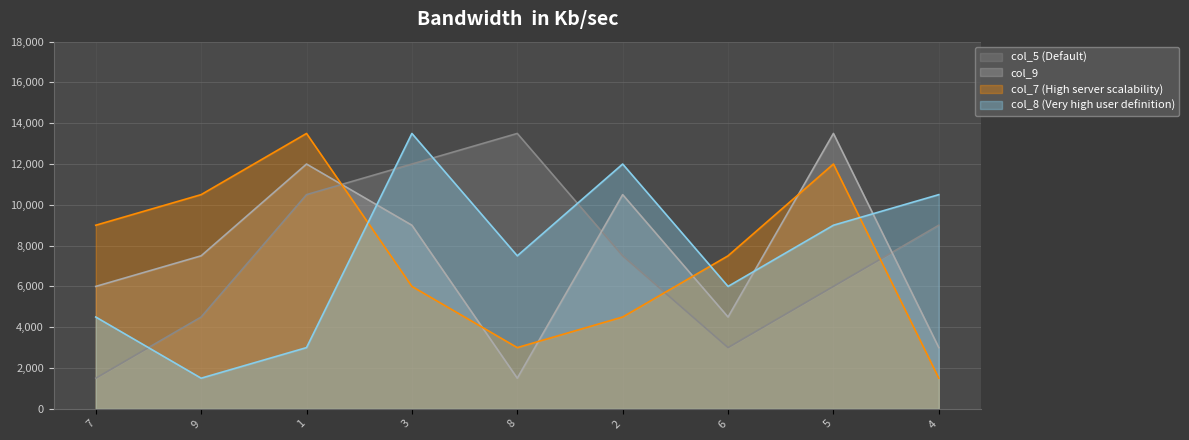

The col_8 series shows 1755 at 8. True or false?

False